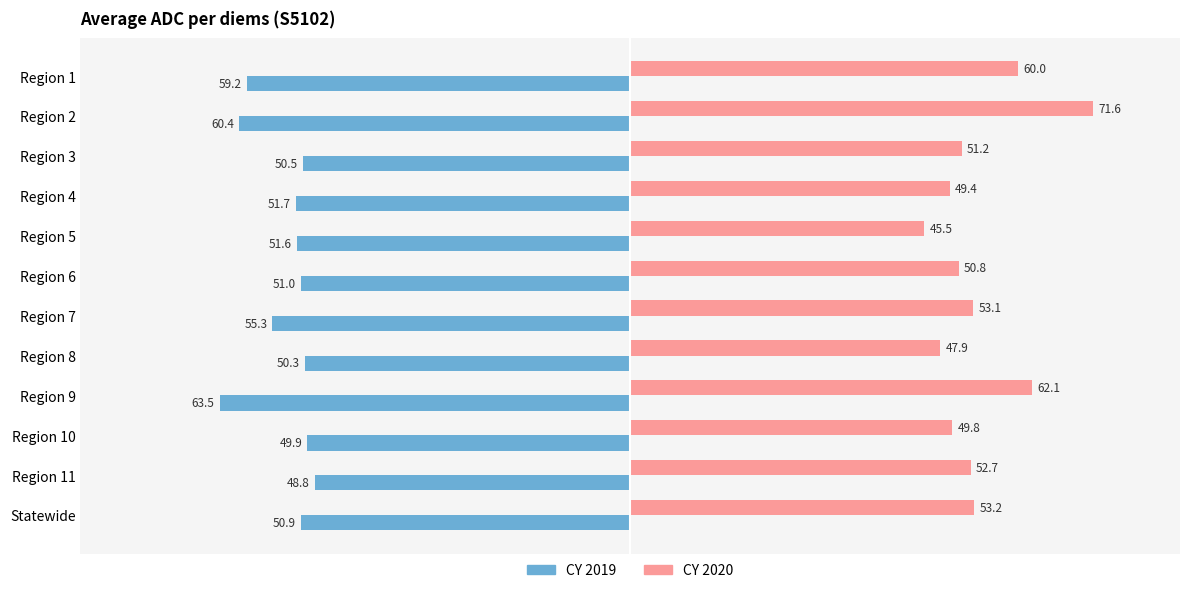

Where is CY 2019 nearest to the value -56?

Region 7